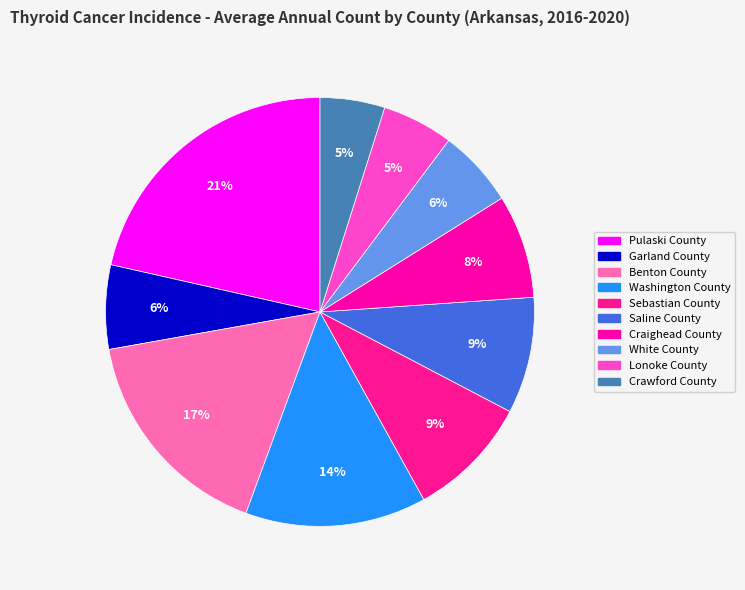

Which has a higher value, Crawford County or Pulaski County?

Pulaski County